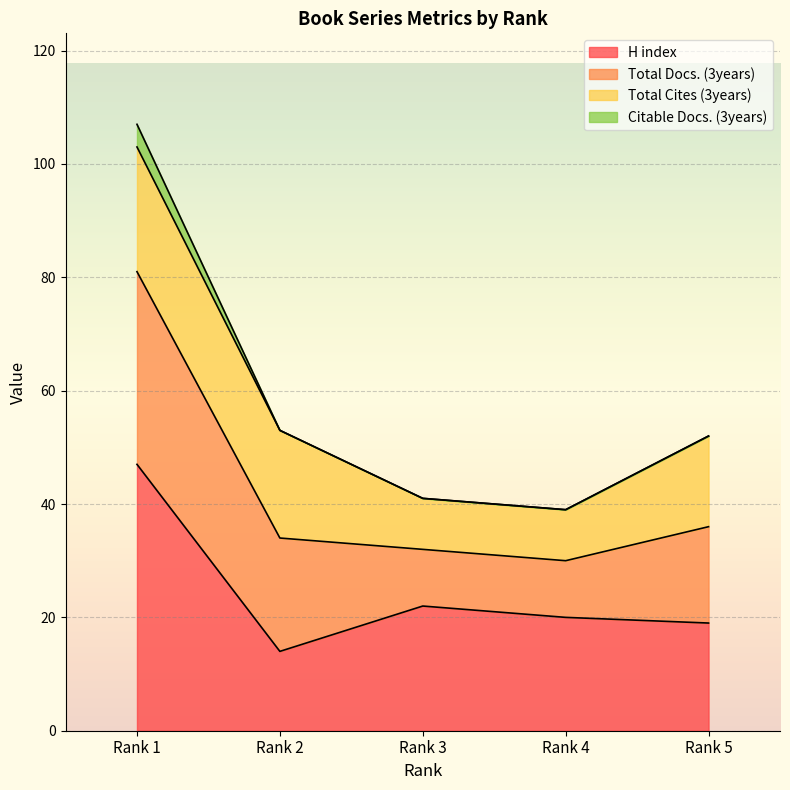

What is the value of the H index point at the 3rd from the left?

22